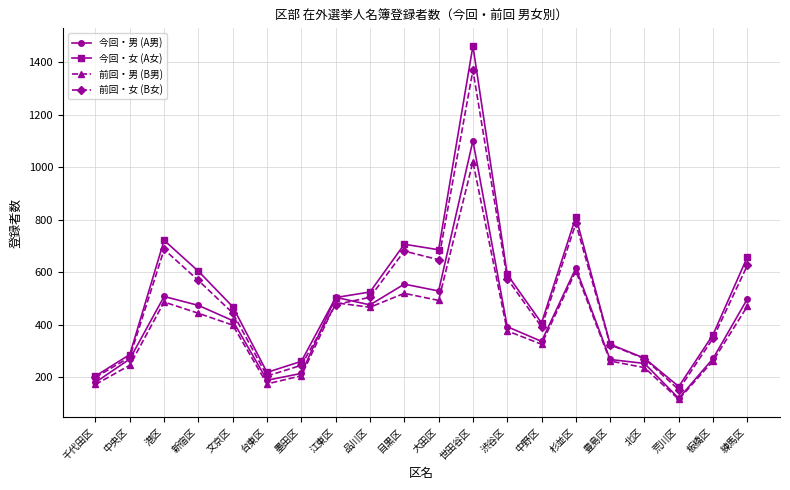

What is the sum of all 今回・女 (A女) values?

10227